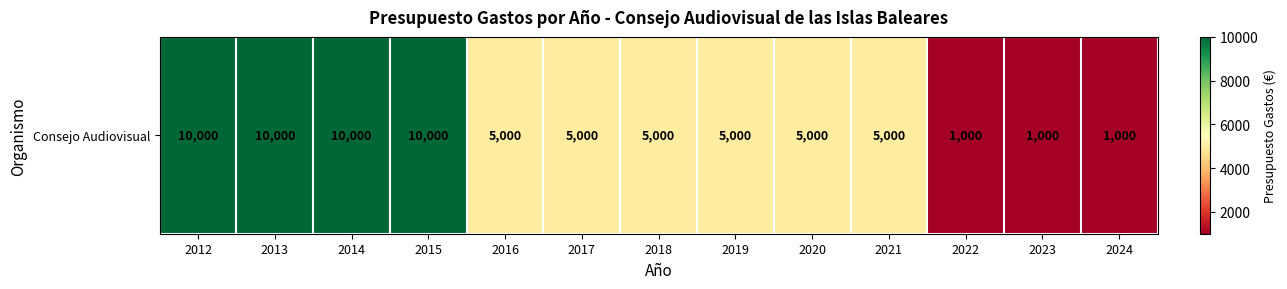

Where does the data first go above 5000?

2012